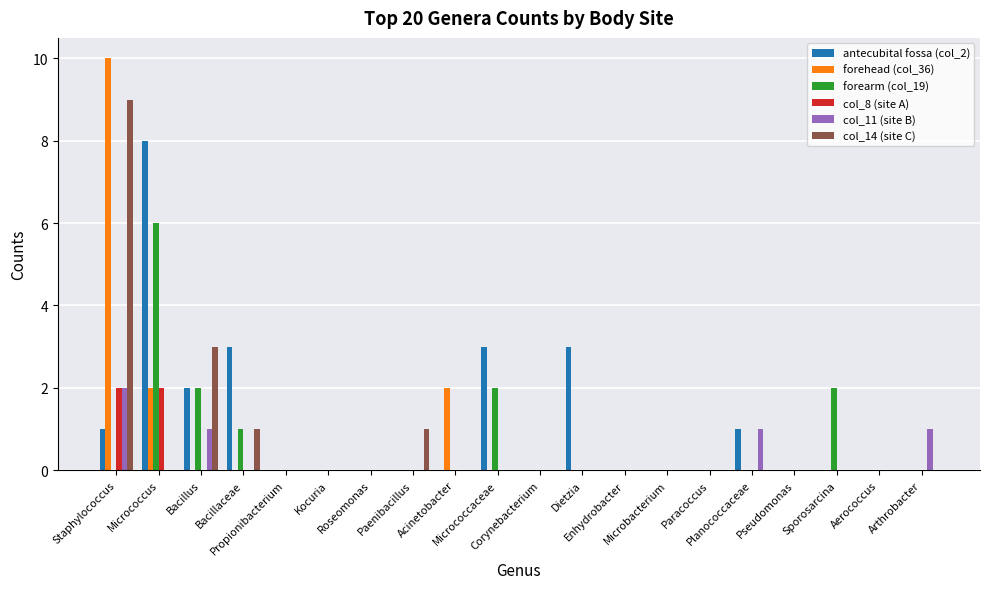

What are all the series names shown in the legend?

antecubital fossa (col_2), forehead (col_36), forearm (col_19), col_8 (site A), col_11 (site B), col_14 (site C)